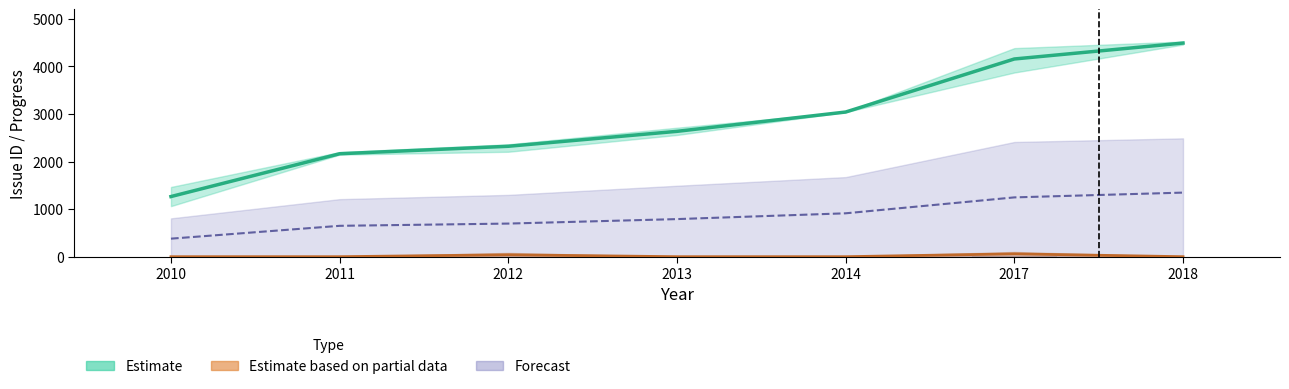

Count the Progress values in the range 0 to 80.

17